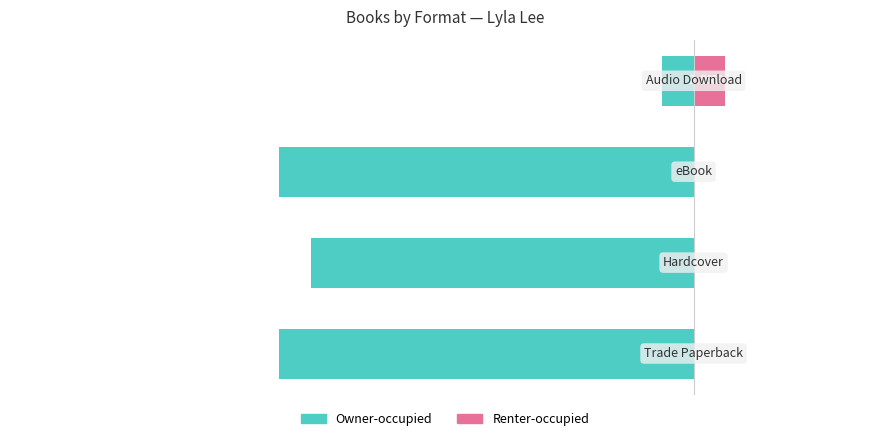

What is the total value across all series at 1?

-30.8